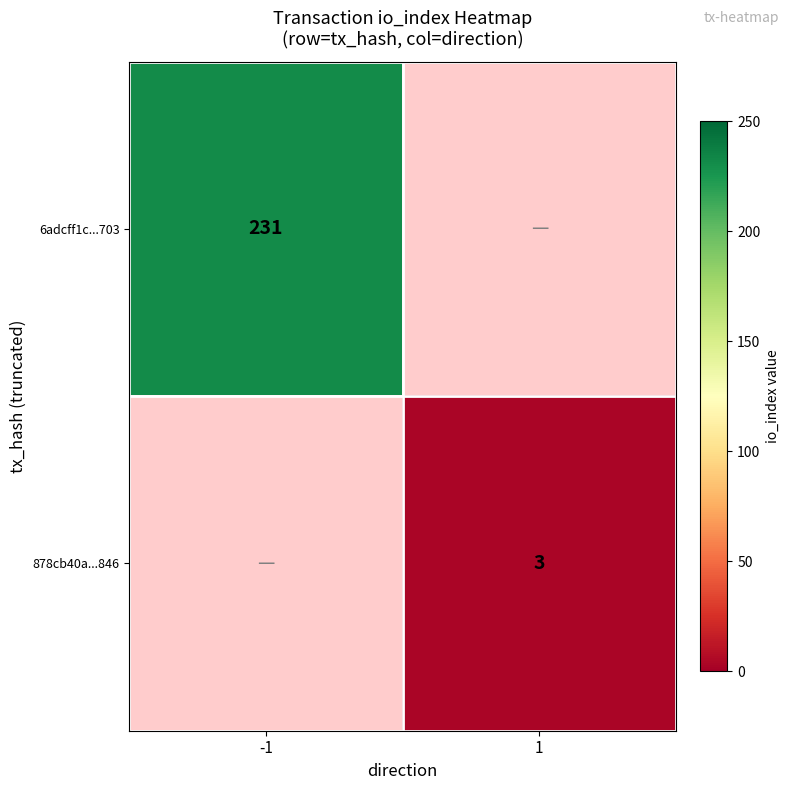

Count the number of categories in the chart.

2